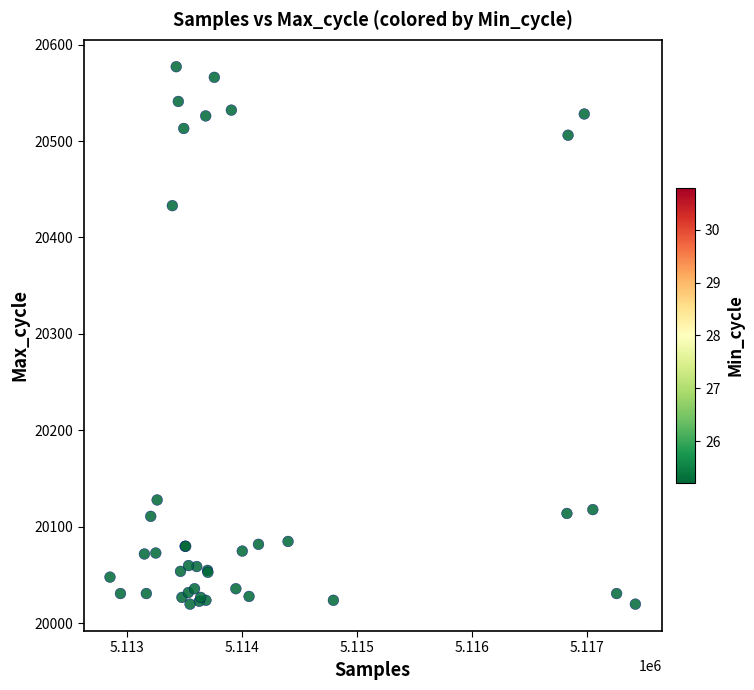

What Y value in the scatter plot is closest to 20298?

20433